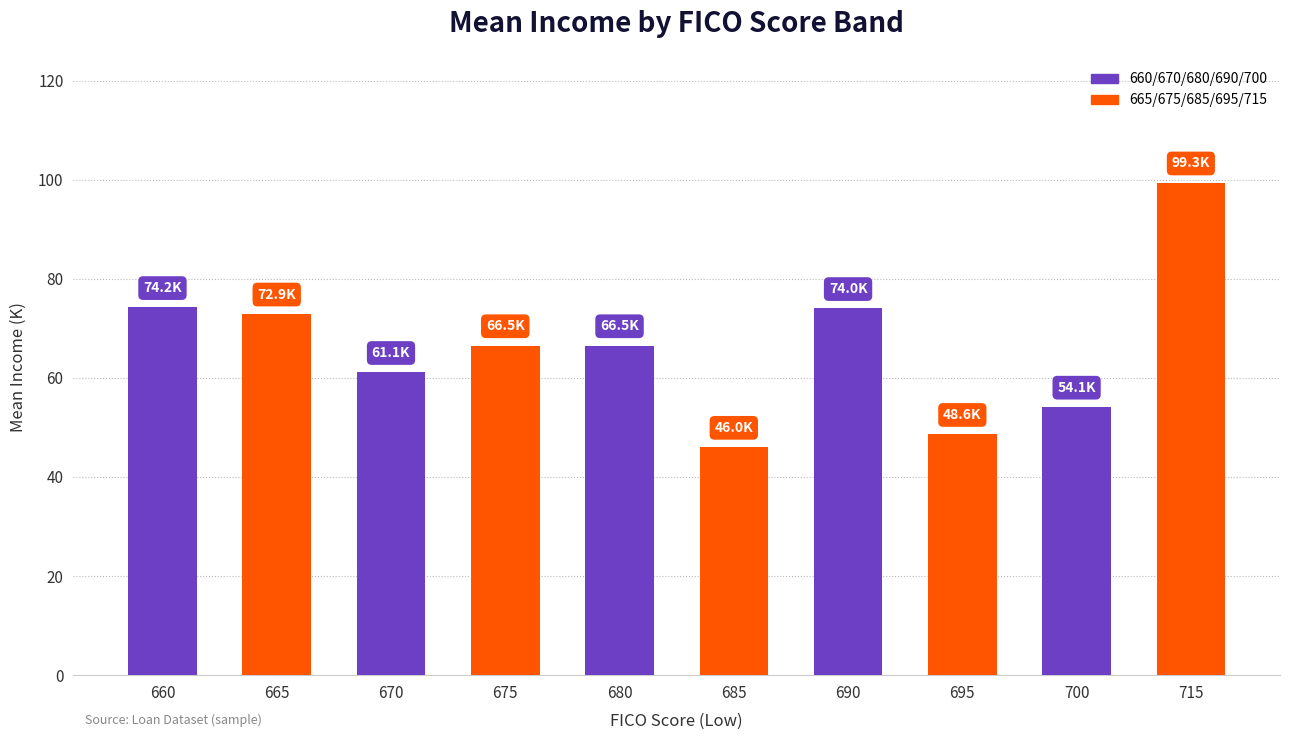

What is the value of the 4th bar from the left?

66.5